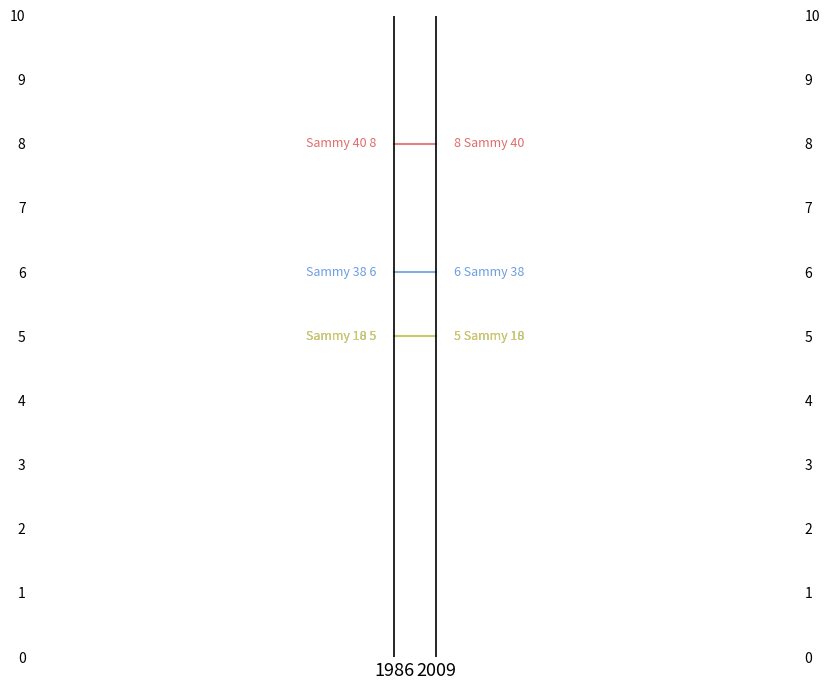

How many lines are shown in the chart?

4